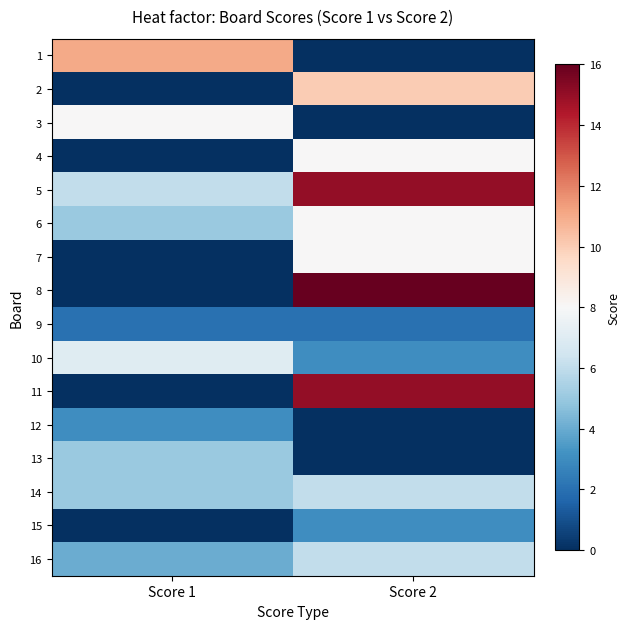

At which category is the sum across all series the highest?

Score 2